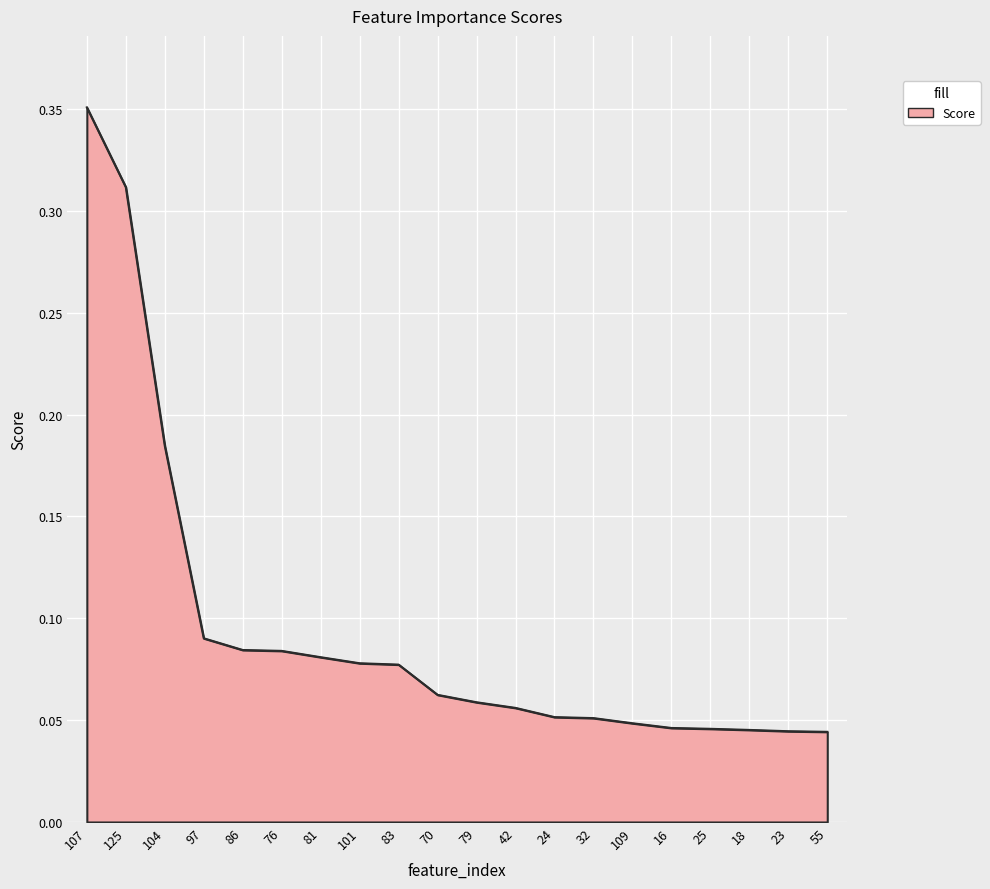

At which category does the chart reach its peak across all series?

107